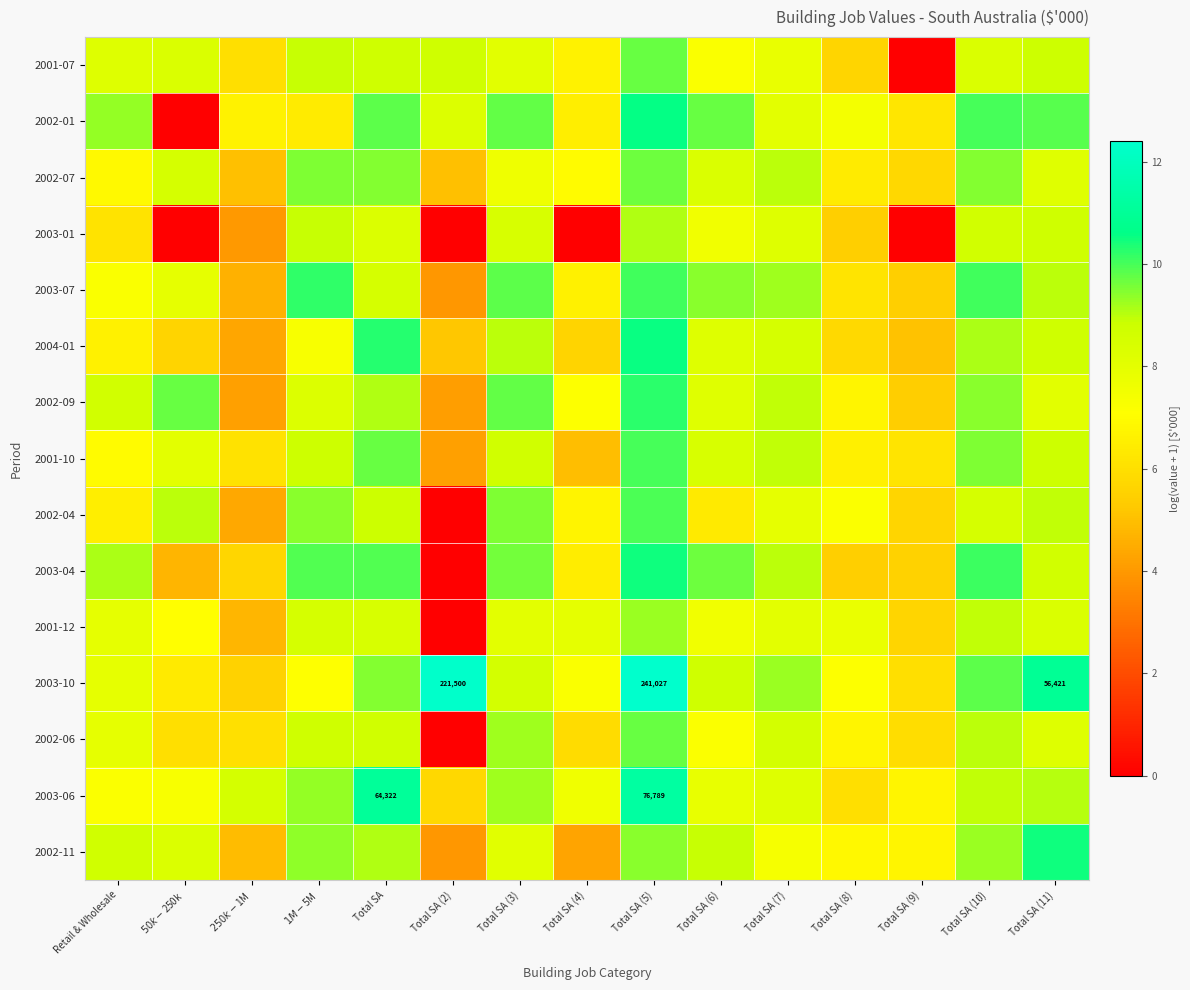

At which label is 2003-04 closest to 5?

$50k-$250k